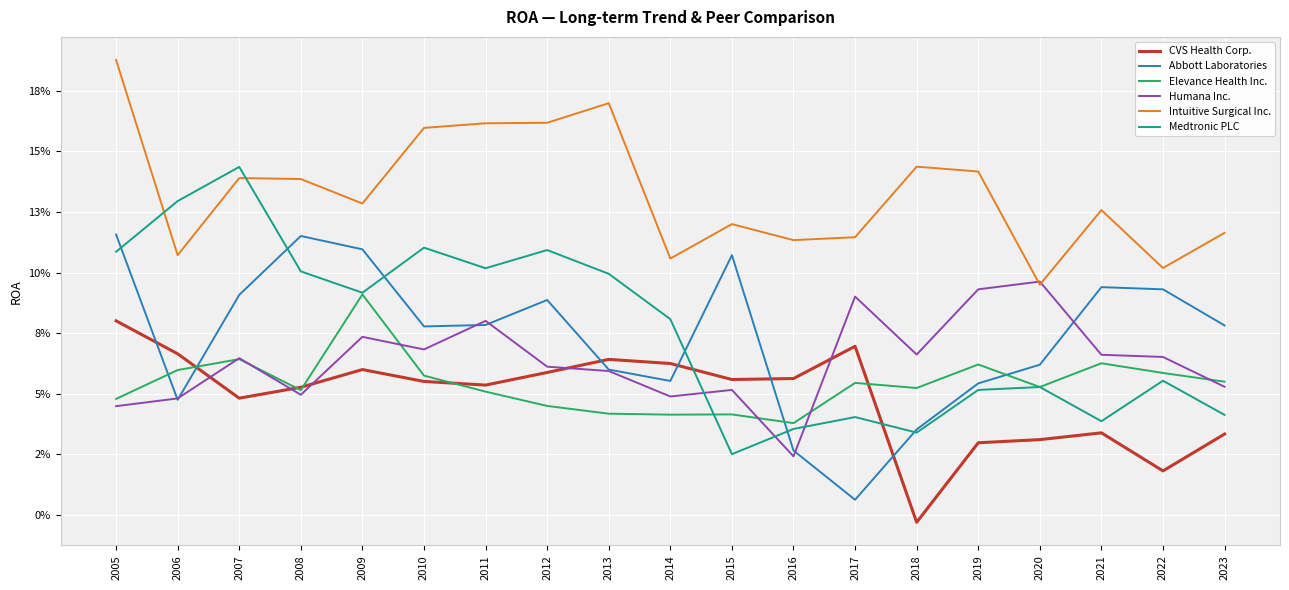

Reading right to left, list all the values displayed in this chart.

CVS Health Corp.: 2023=0.0	2022=0.0	2021=0.0	2020=0.0	2019=0.0	2018=-0.0	2017=0.1	2016=0.1	2015=0.1	2014=0.1	2013=0.1	2012=0.1	2011=0.1	2010=0.1	2009=0.1	2008=0.1	2007=0.0	2006=0.1	2005=0.1
Abbott Laboratories: 2023=0.1	2022=0.1	2021=0.1	2020=0.1	2019=0.1	2018=0.0	2017=0.0	2016=0.0	2015=0.1	2014=0.1	2013=0.1	2012=0.1	2011=0.1	2010=0.1	2009=0.1	2008=0.1	2007=0.1	2006=0.0	2005=0.1
Elevance Health Inc.: 2023=0.1	2022=0.1	2021=0.1	2020=0.1	2019=0.1	2018=0.1	2017=0.1	2016=0.0	2015=0.0	2014=0.0	2013=0.0	2012=0.0	2011=0.1	2010=0.1	2009=0.1	2008=0.1	2007=0.1	2006=0.1	2005=0.0
Humana Inc.: 2023=0.1	2022=0.1	2021=0.1	2020=0.1	2019=0.1	2018=0.1	2017=0.1	2016=0.0	2015=0.1	2014=0.0	2013=0.1	2012=0.1	2011=0.1	2010=0.1	2009=0.1	2008=0.0	2007=0.1	2006=0.0	2005=0.0
Intuitive Surgical Inc.: 2023=0.1	2022=0.1	2021=0.1	2020=0.1	2019=0.1	2018=0.1	2017=0.1	2016=0.1	2015=0.1	2014=0.1	2013=0.2	2012=0.2	2011=0.2	2010=0.2	2009=0.1	2008=0.1	2007=0.1	2006=0.1	2005=0.2
Medtronic PLC: 2023=0.0	2022=0.1	2021=0.0	2020=0.1	2019=0.1	2018=0.0	2017=0.0	2016=0.0	2015=0.0	2014=0.1	2013=0.1	2012=0.1	2011=0.1	2010=0.1	2009=0.1	2008=0.1	2007=0.1	2006=0.1	2005=0.1